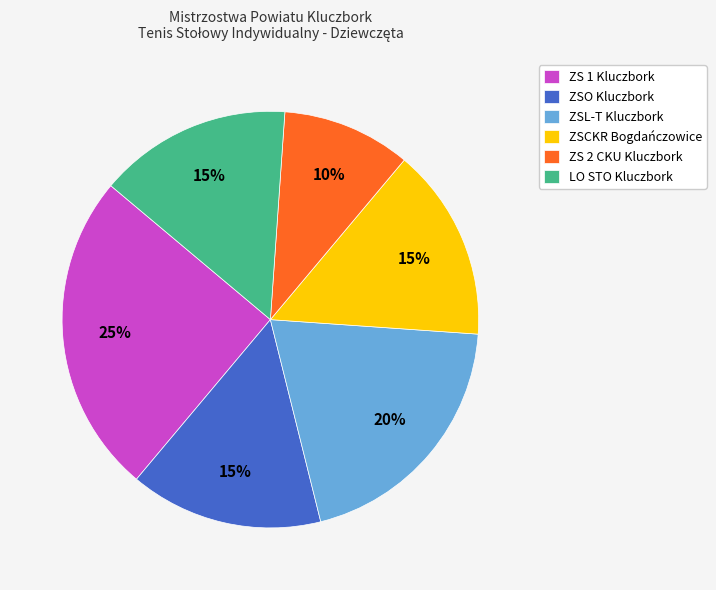

To the nearest percent, what portion does ZS 2 CKU Kluczbork represent?

10%